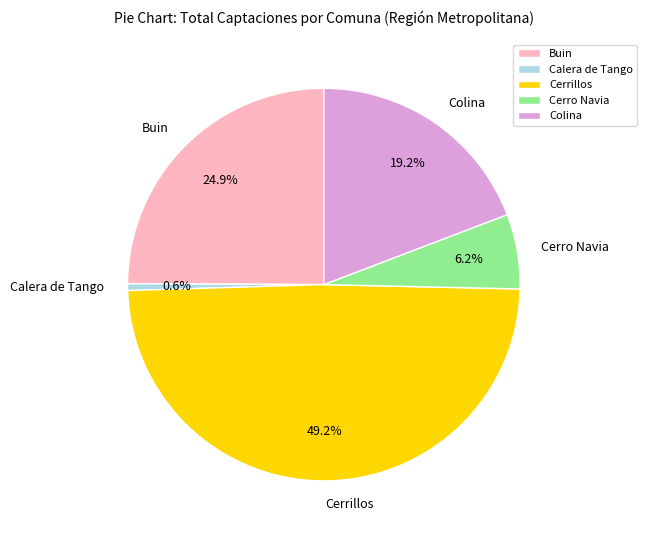

Rank the categories by value from highest to lowest.

Cerrillos, Buin, Colina, Cerro Navia, Calera de Tango